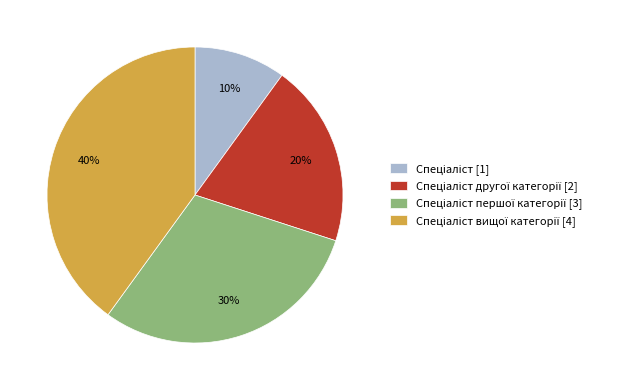

Is there any slice that represents more than half of the pie?

No